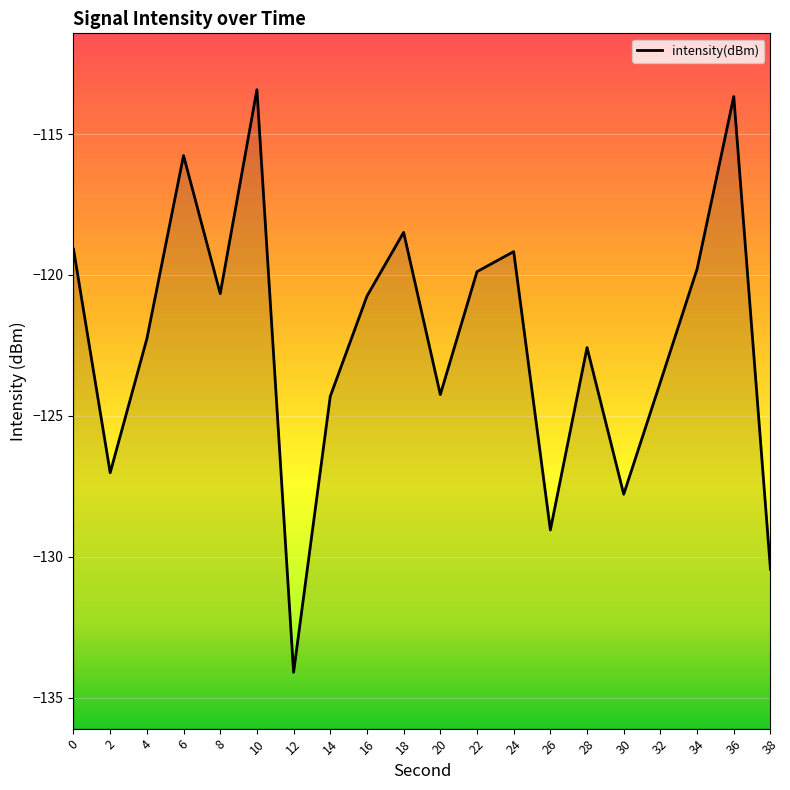

List the labels in order of value, largest first.

10, 36, 6, 18, 0, 24, 34, 22, 8, 16, 4, 28, 32, 20, 14, 2, 30, 26, 38, 12